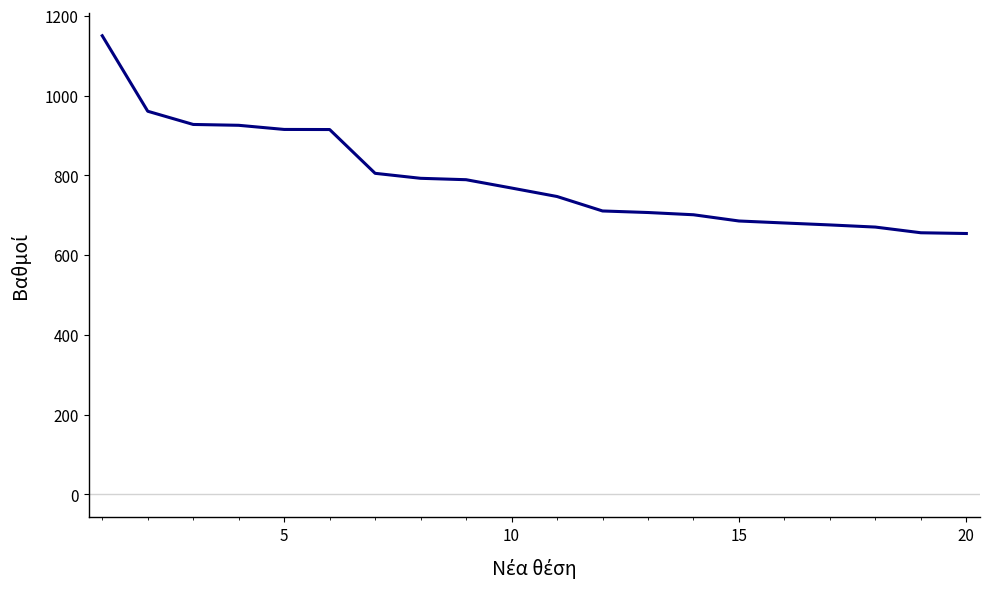

How many lines are shown in the chart?

1